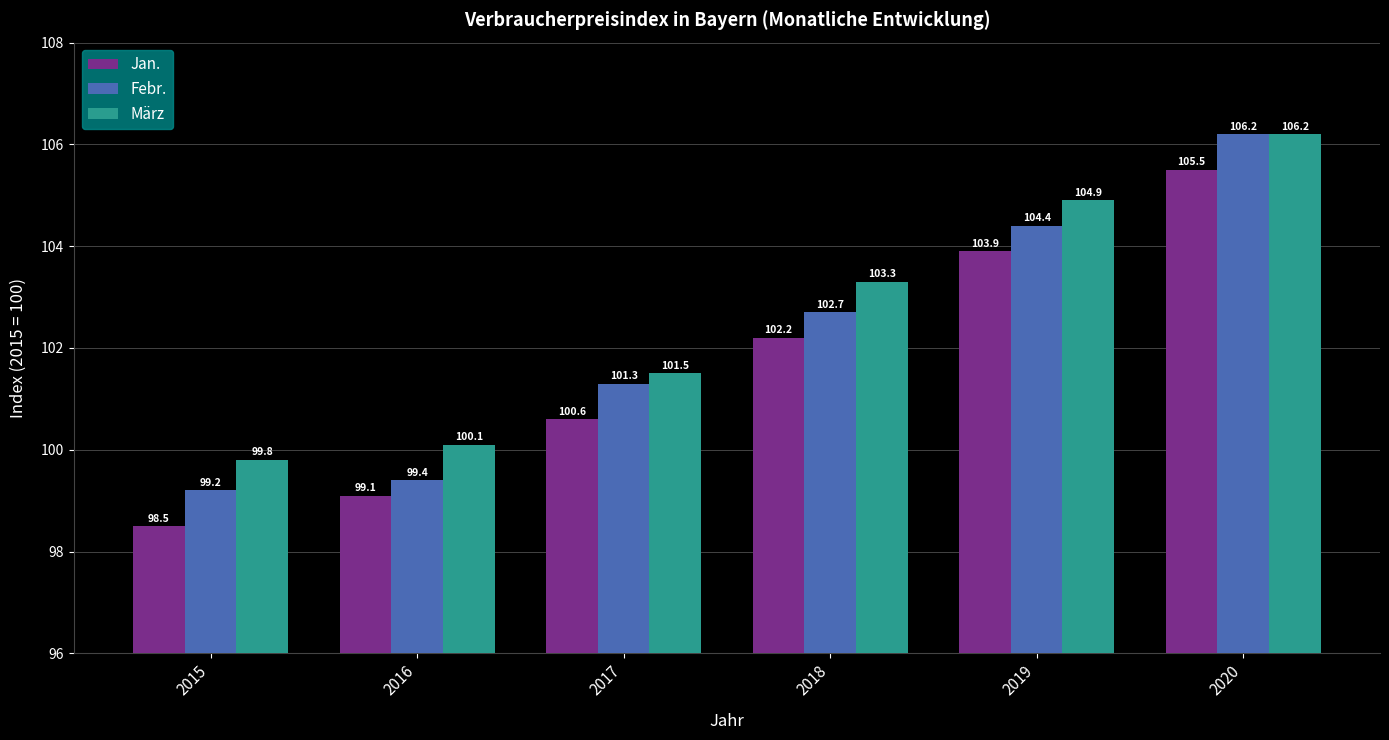

Reading right to left, what are all the values shown in this chart?

Jan.: 105.5	103.9	102.2	100.6	99.1	98.5
Febr.: 106.2	104.4	102.7	101.3	99.4	99.2
März: 106.2	104.9	103.3	101.5	100.1	99.8